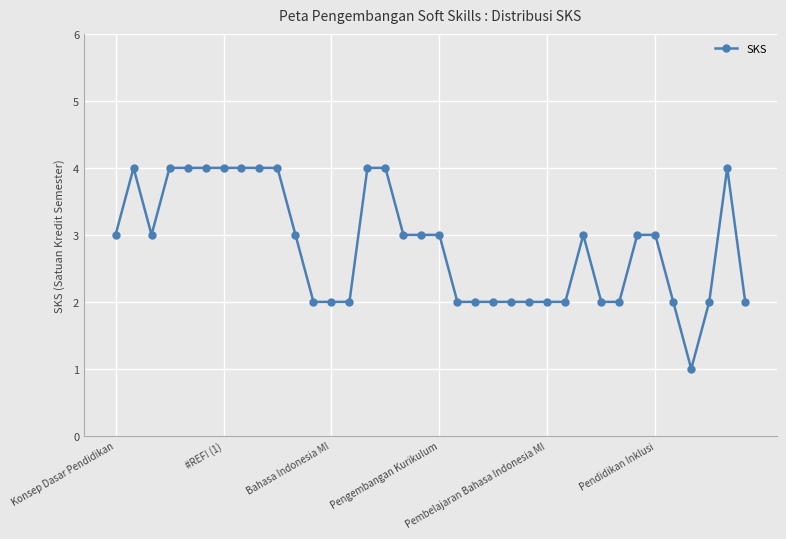

What is the sum of all values?

102